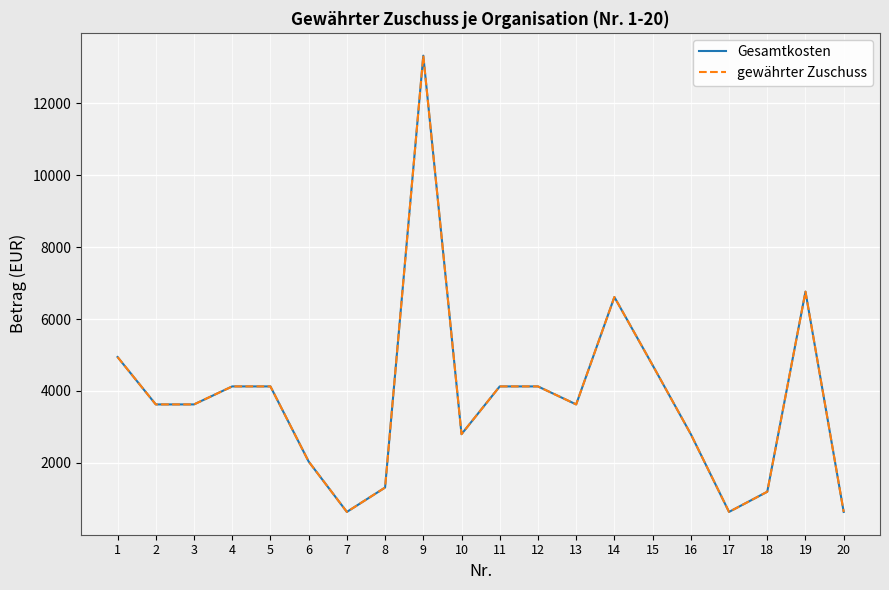

Is this an area chart (filled region under the line)?

No